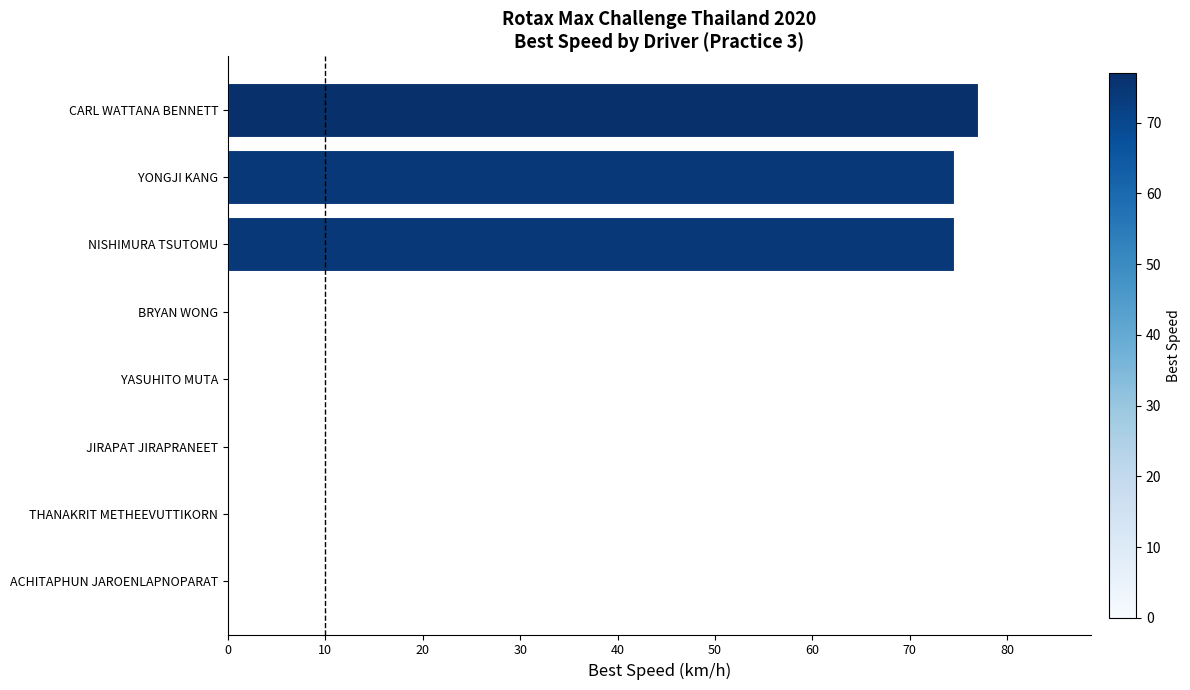

At which category does the chart reach its peak across all series?

CARL WATTANA BENNETT